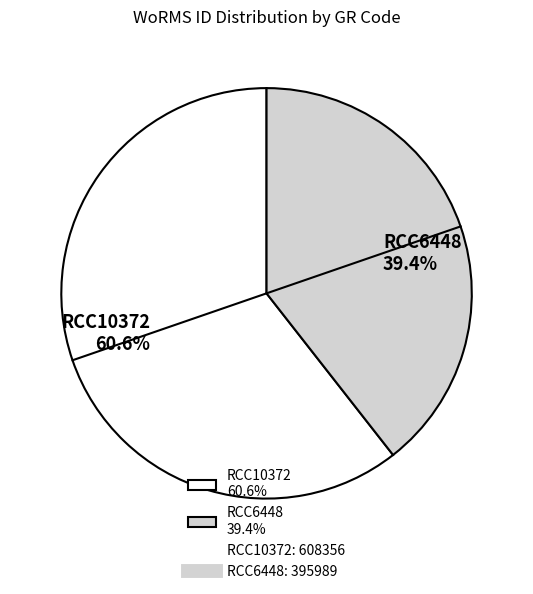

Which slice is the largest?

RCC10372